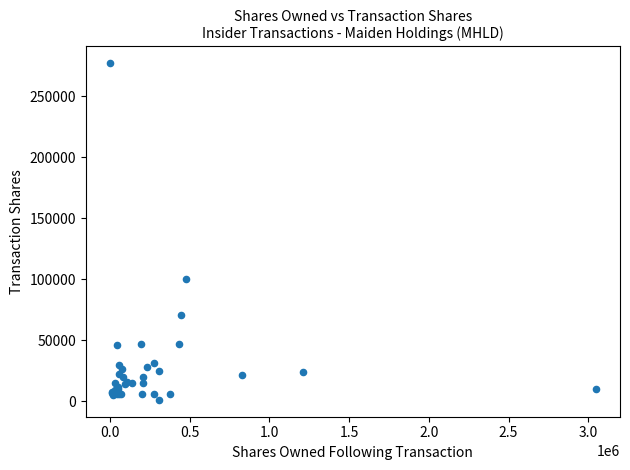

What Y value in the scatter plot is closest to 139017?

100000